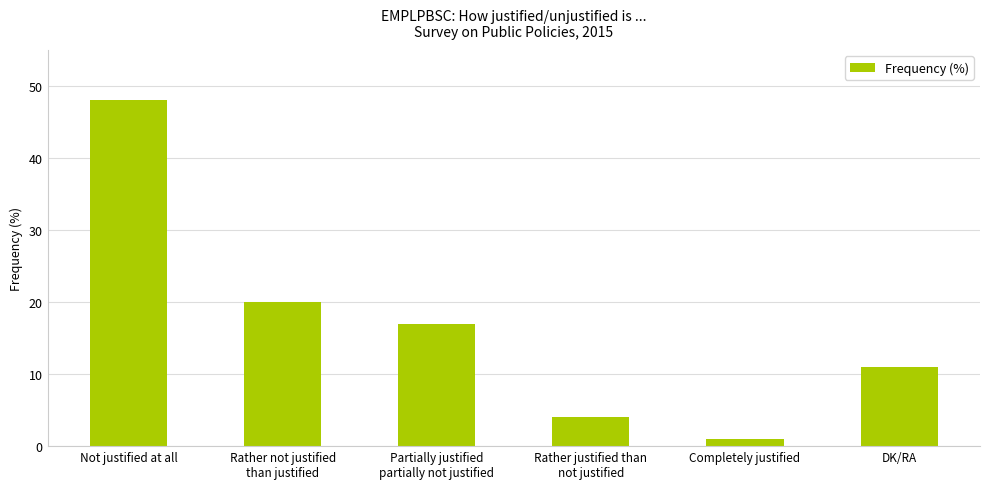

Reading left to right, extract all data points from this chart.

Not justified at all=48	Rather not justified
than justified=20	Partially justified
partially not justified=17	Rather justified than
not justified=4	Completely justified=1	DK/RA=11